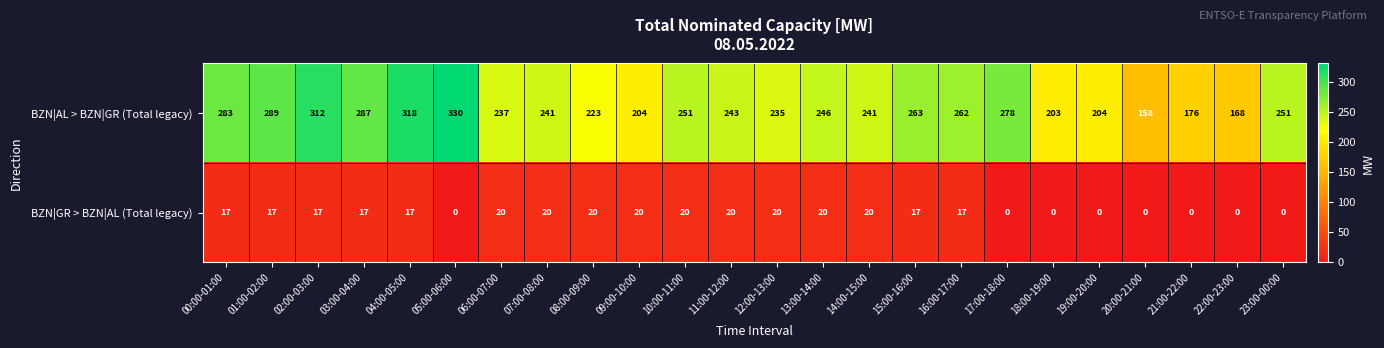

What is the difference between the maximum and minimum values in the BZN|GR > BZN|AL (Total legacy) series?

20